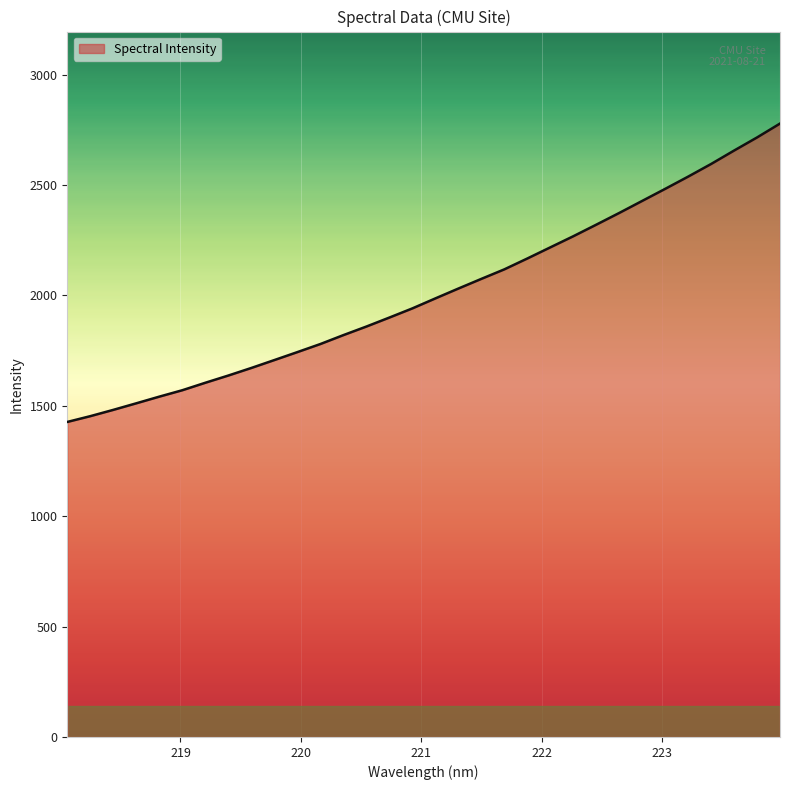

True or false: there are more than 1 points higher than both neighbors.

False